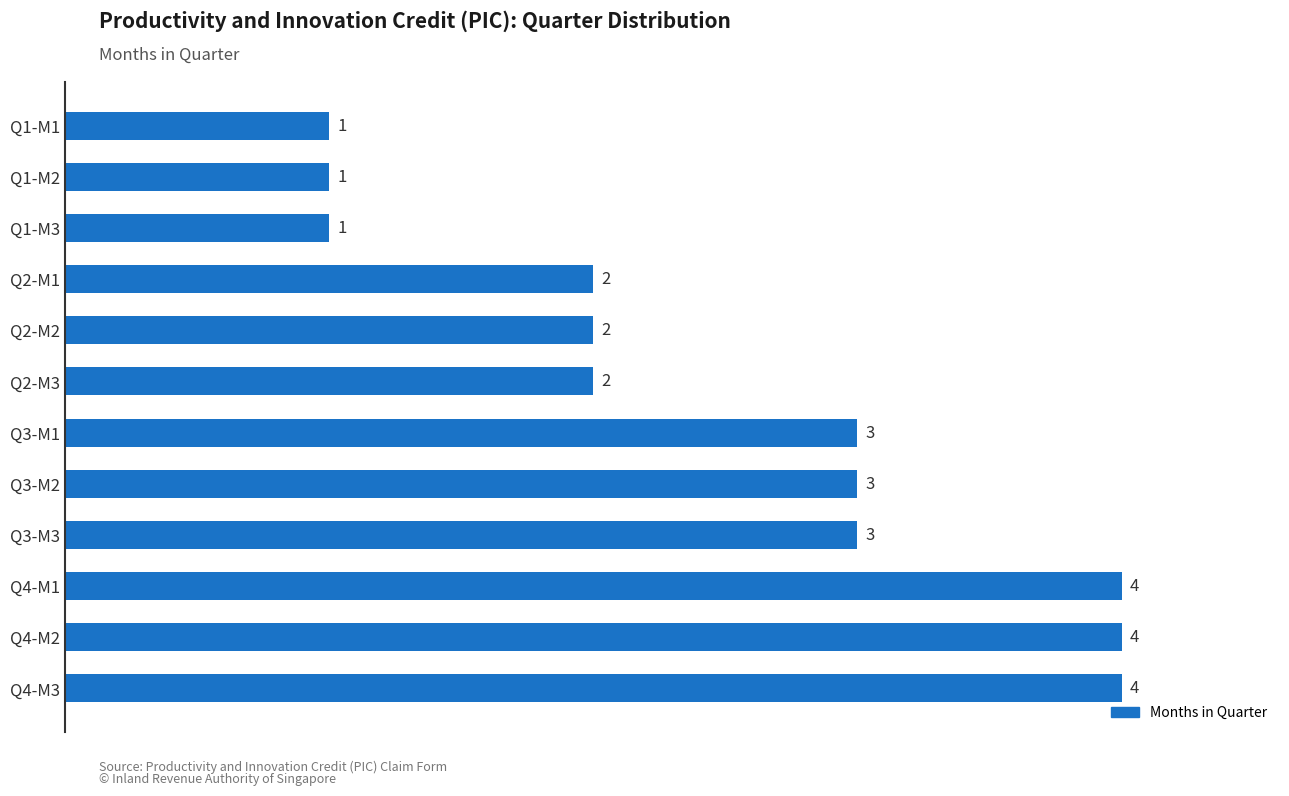

Reading top to bottom, list all the values displayed in this chart.

1	1	1	2	2	2	3	3	3	4	4	4